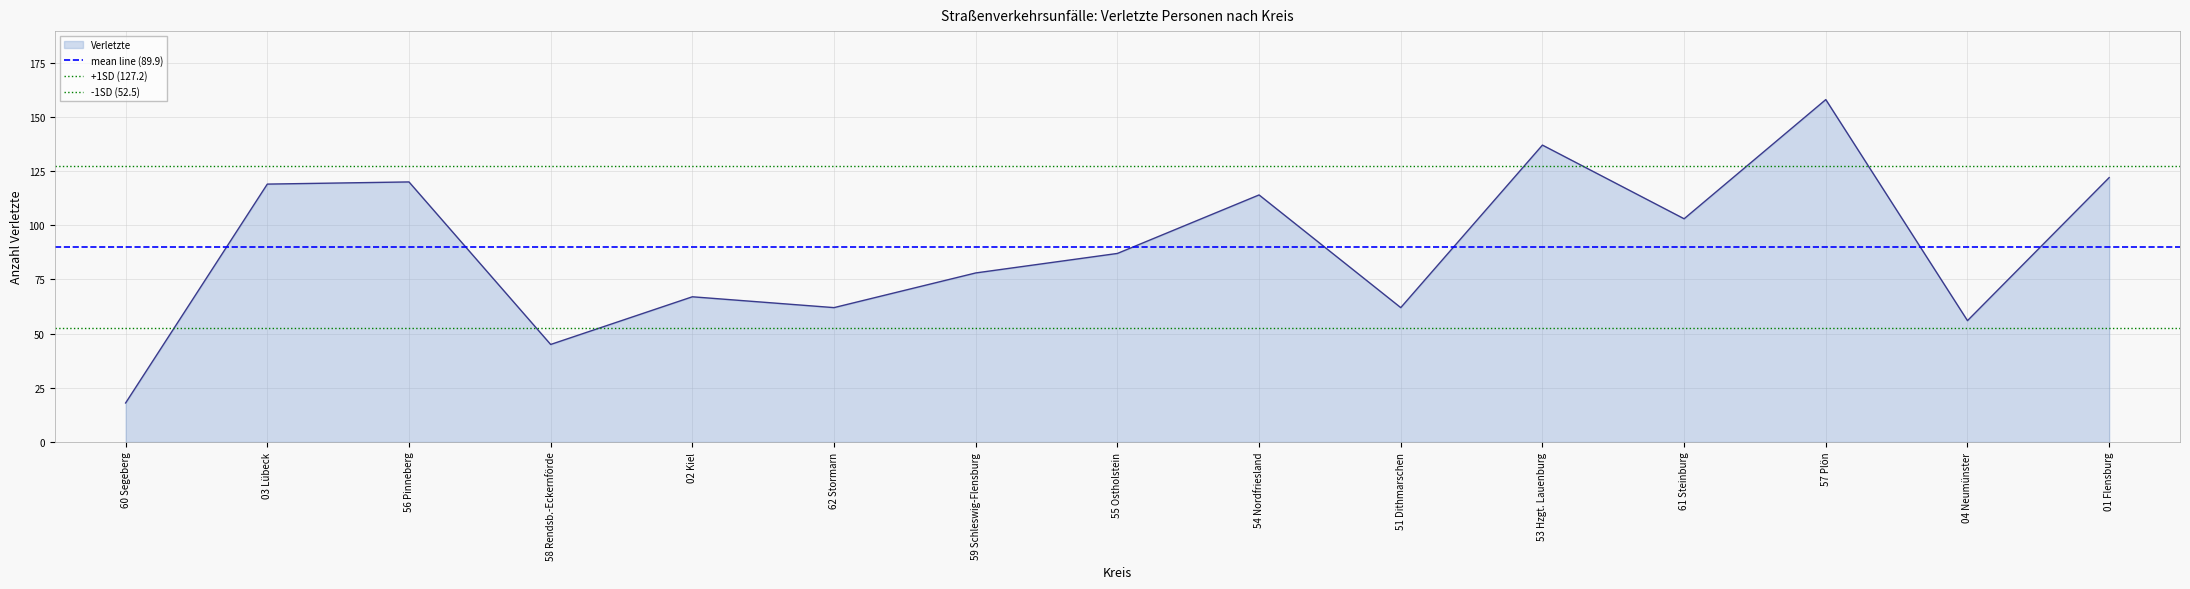

Is it true that Verletzte equals 78 at 59 Schleswig-Flensburg?

True